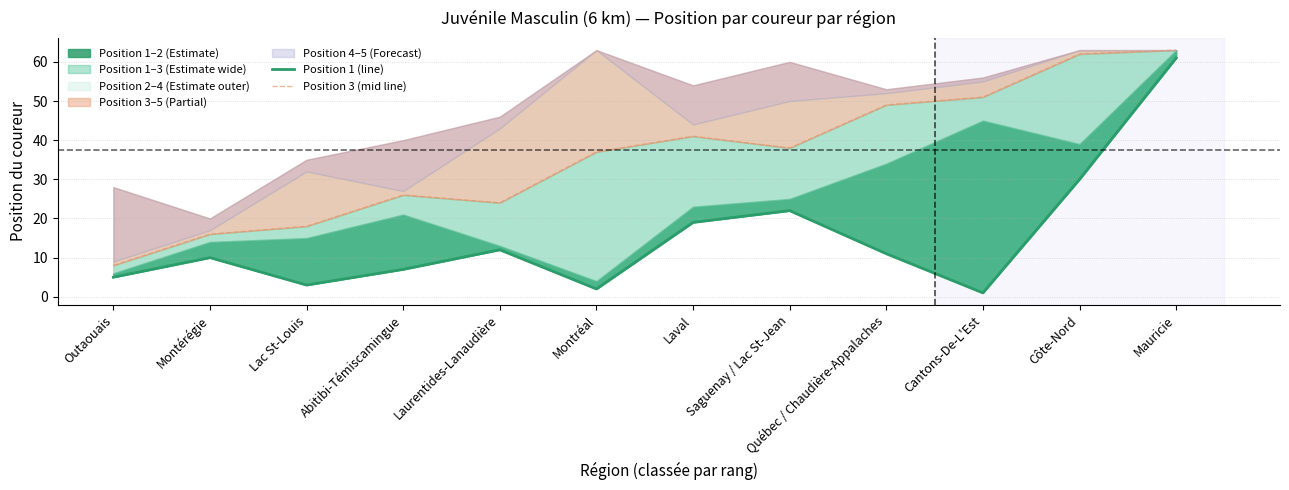

Reading left to right, extract all data points from this chart.

Position 1 (line): Outaouais=5	Montérégie=10	Lac St-Louis=3	Abitibi-Témiscamingue=7	Laurentides-Lanaudière=12	Montréal=2	Laval=19	Saguenay / Lac St-Jean=22	Québec / Chaudière-Appalaches=11	Cantons-De-L'Est=1	Côte-Nord=30	Mauricie=61
Position 3 (mid line): Outaouais=8	Montérégie=16	Lac St-Louis=18	Abitibi-Témiscamingue=26	Laurentides-Lanaudière=24	Montréal=37	Laval=41	Saguenay / Lac St-Jean=38	Québec / Chaudière-Appalaches=49	Cantons-De-L'Est=51	Côte-Nord=62	Mauricie=63